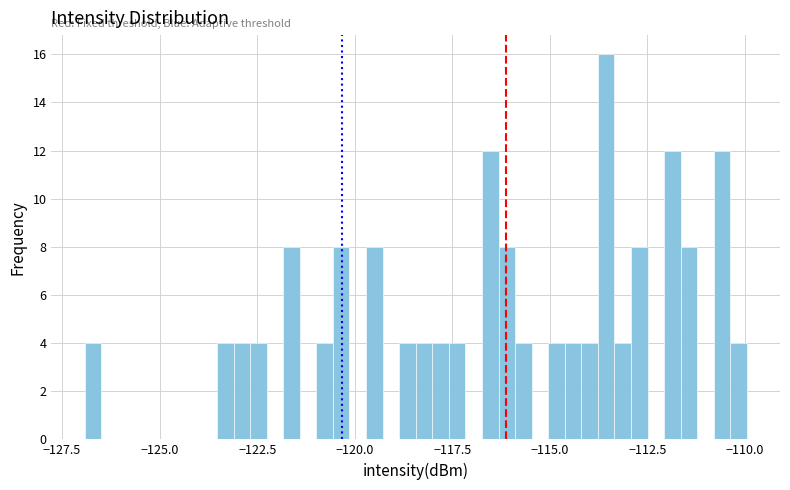

Around what value on the x-axis is the tallest bar? Give the approximate position of its centre, as read against the axis.

-113.5